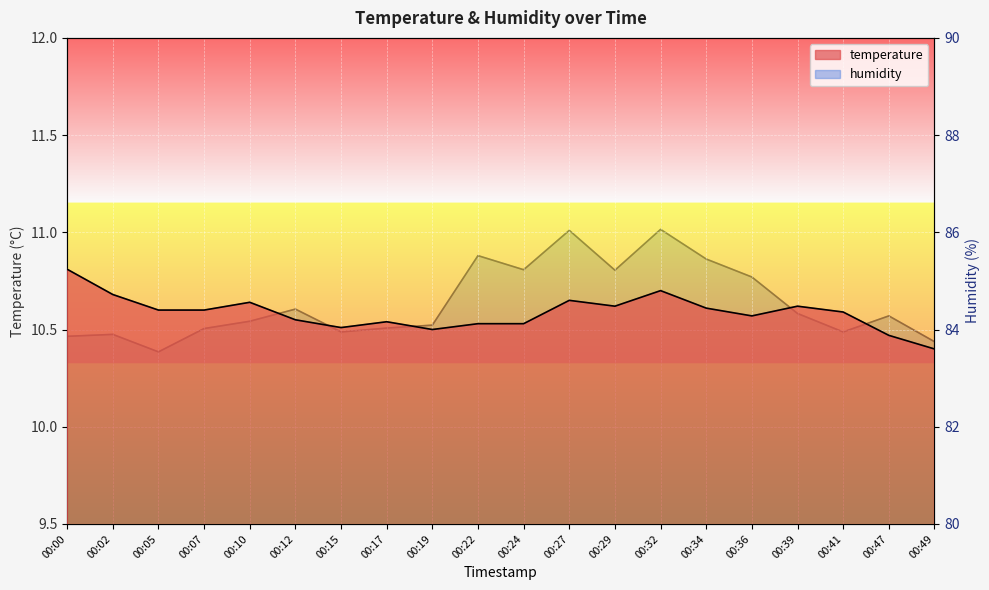

What is the lowest value of the temperature series?

10.4